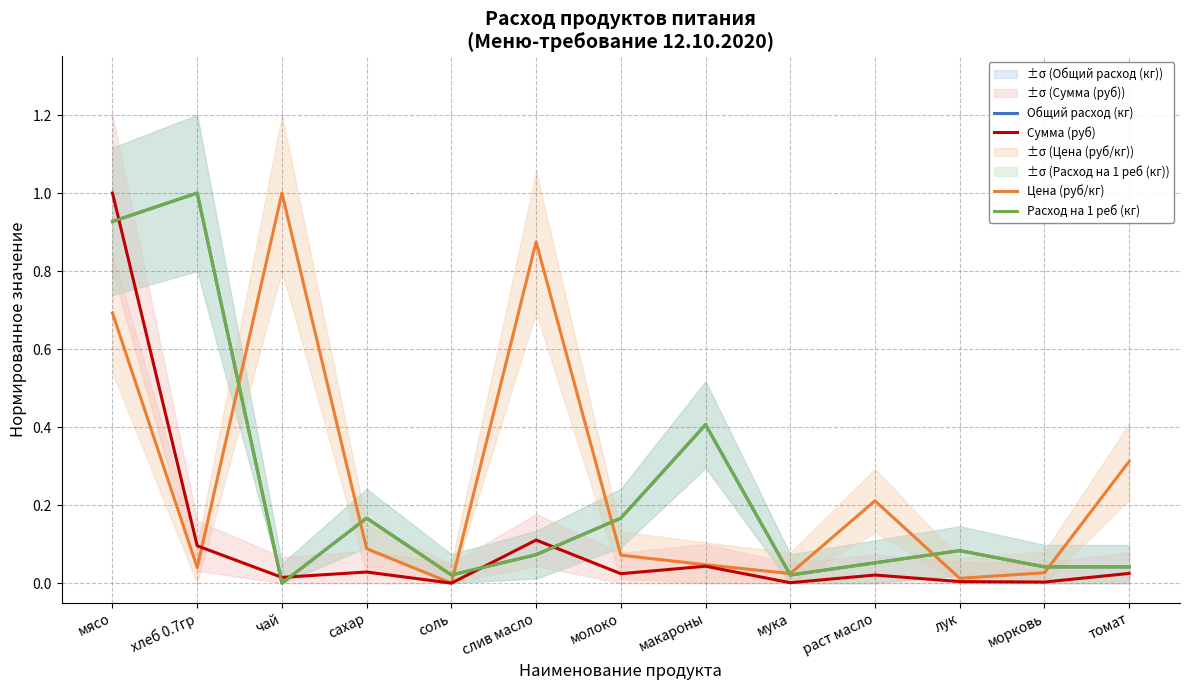

What is the label of the 8th point from the right?

слив масло